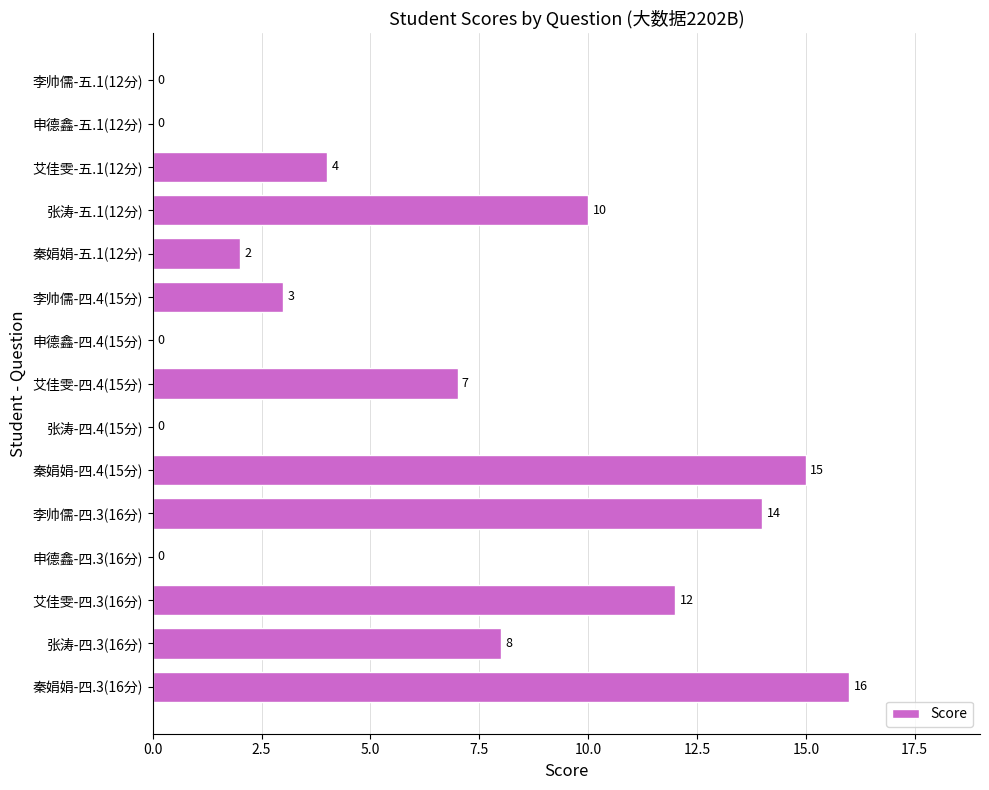

Is it true that the value at 申德鑫-四.4(15分) is 0?

True